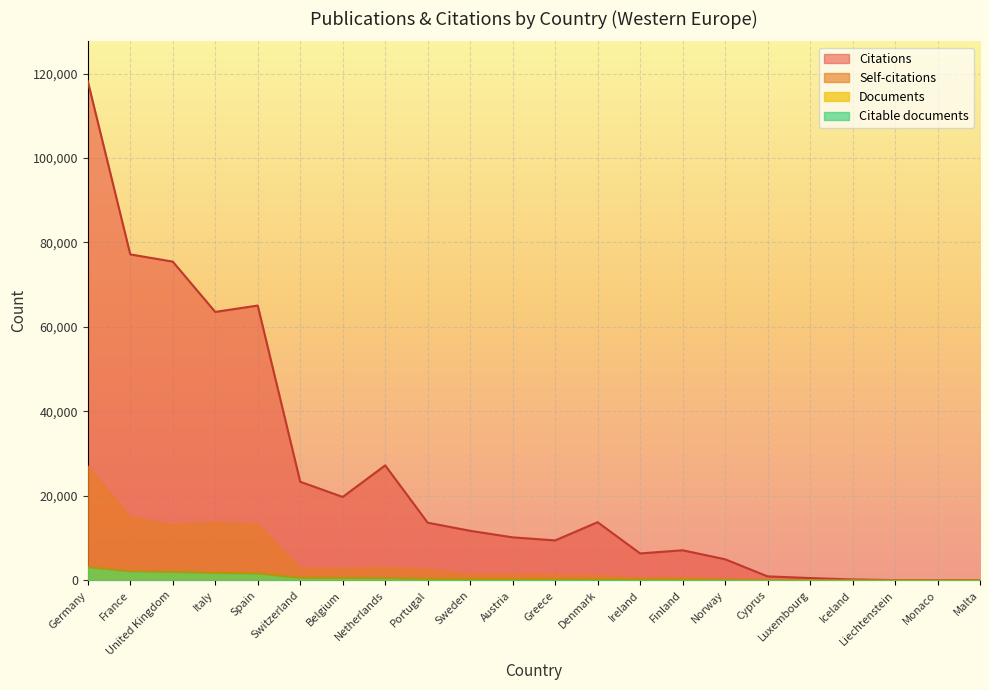

The Self-citations series shows 22345 at Spain. True or false?

False